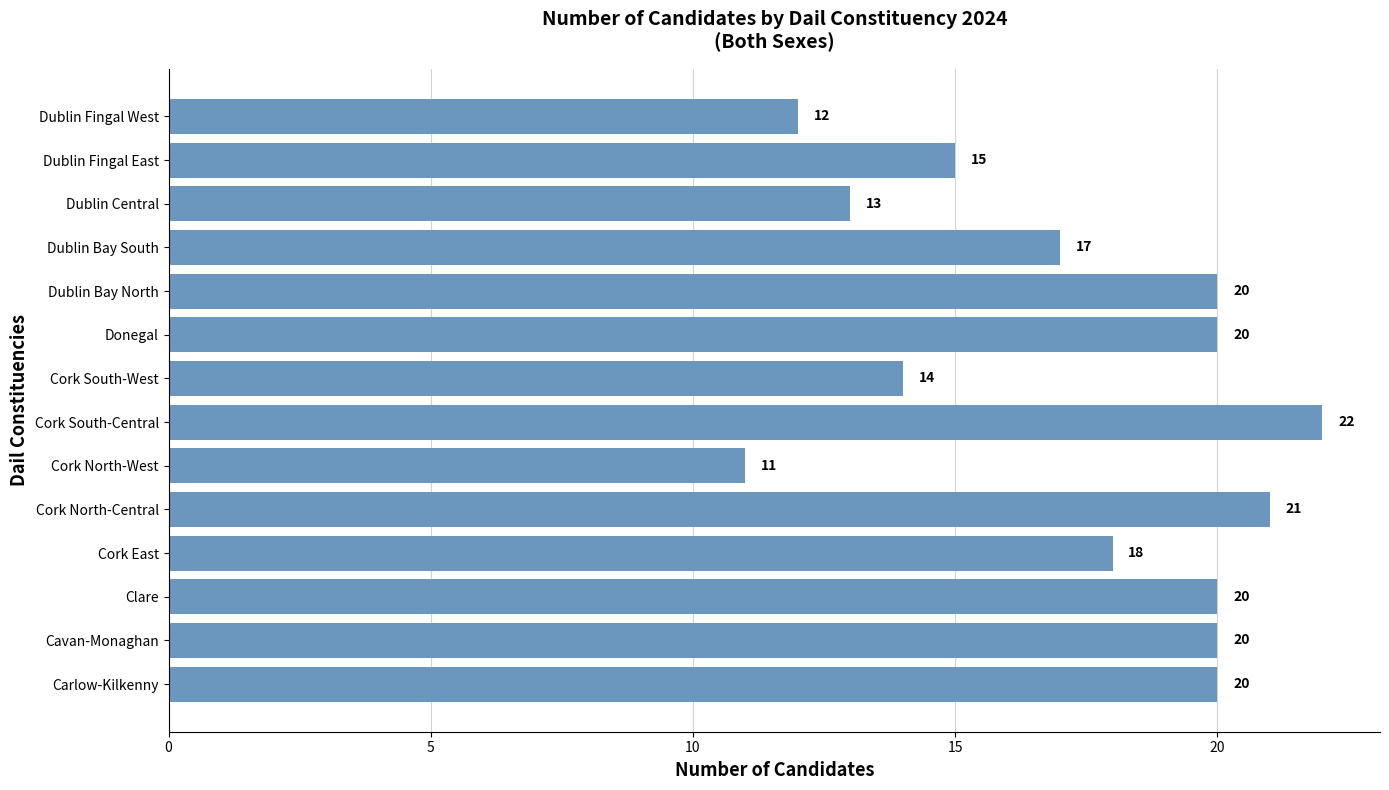

The value at Dublin Fingal West is 8. True or false?

False